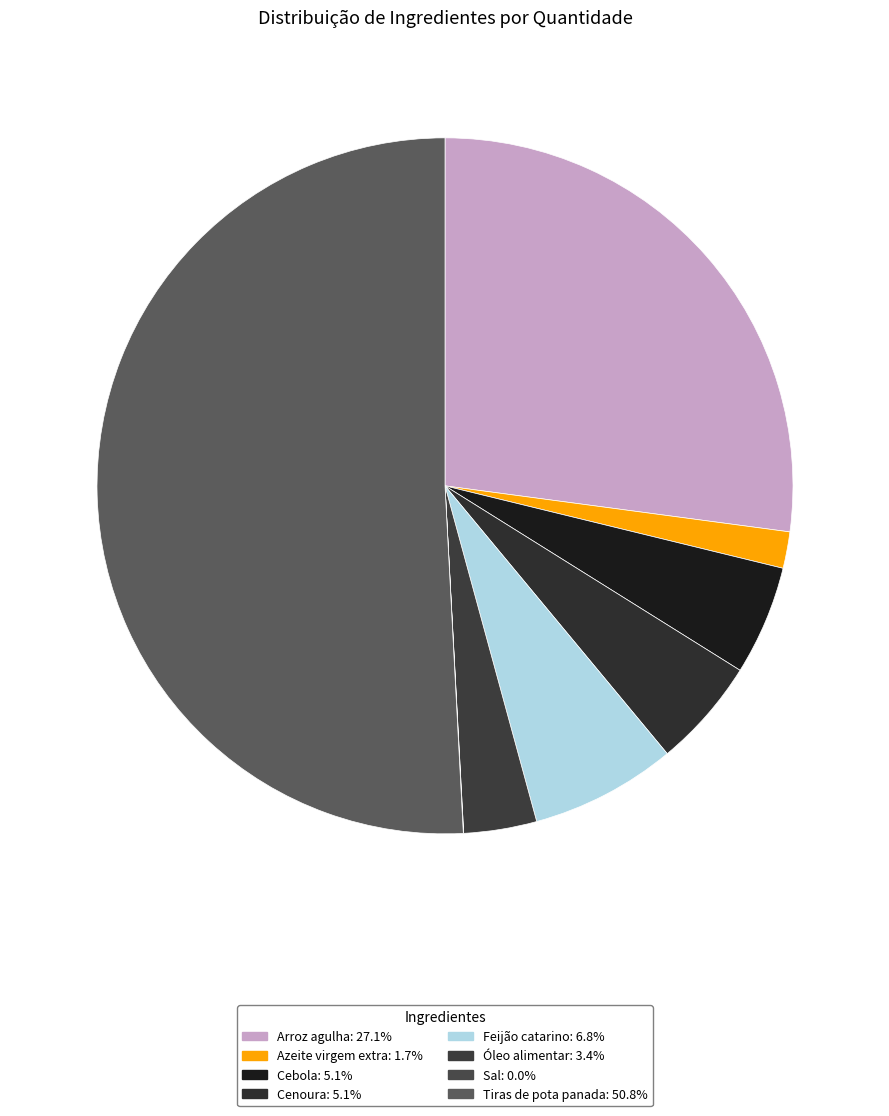

The Arroz agulha slice represents 33% of the pie. True or false?

False